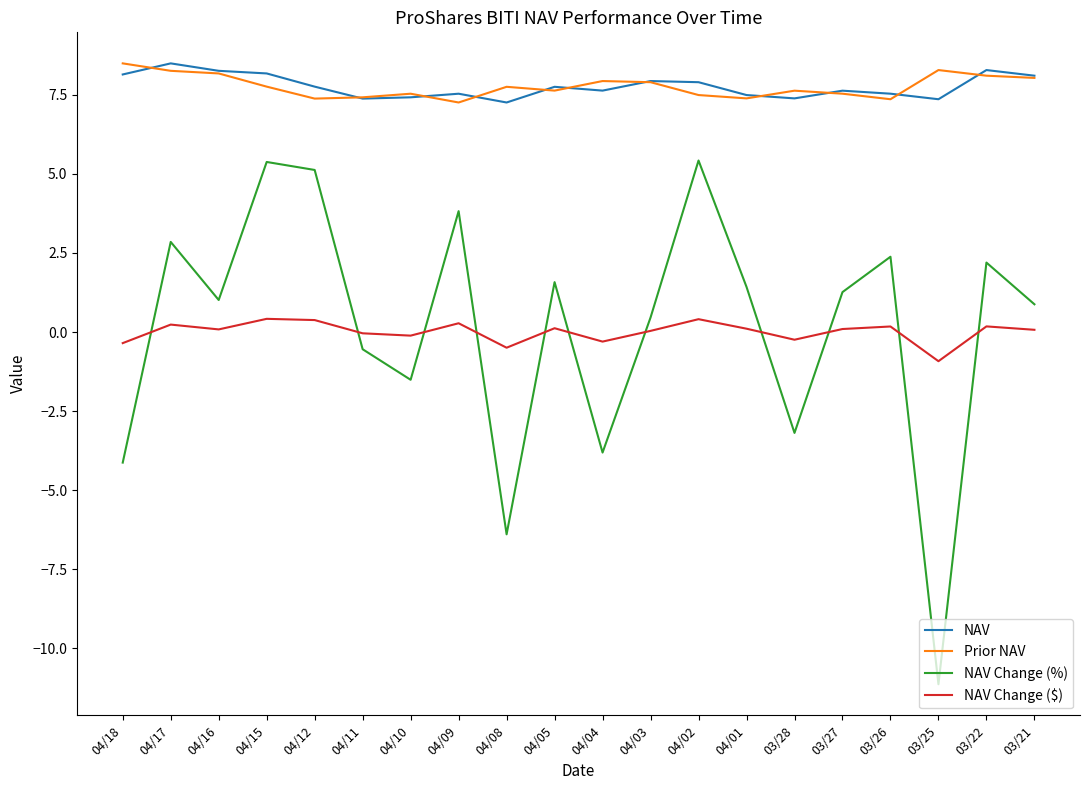

What is the maximum value for Prior NAV?

8.5